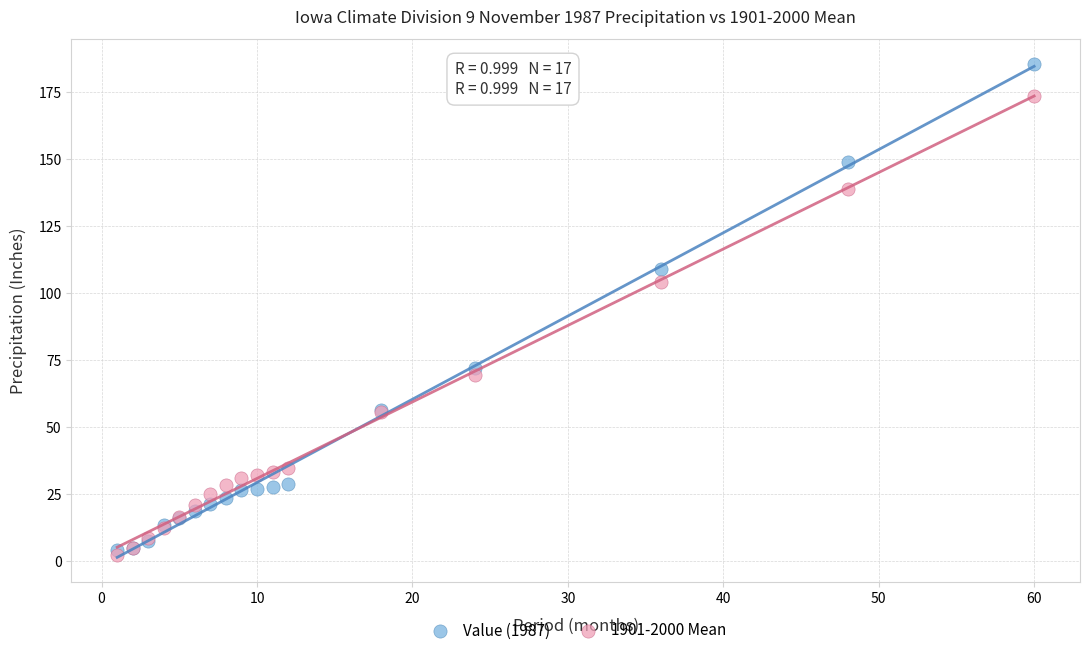

Which series has the largest Y range (max minus min)?

Value (1987)